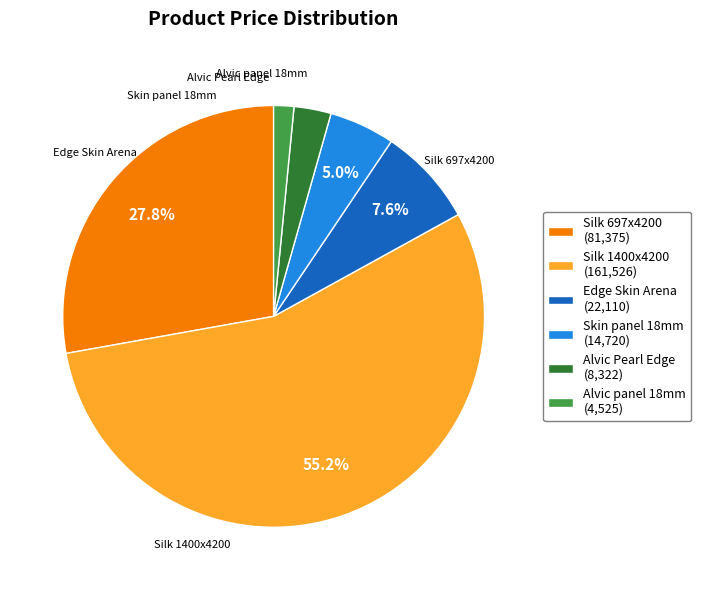

What portion of the pie excludes Silk 697x4200 (81,375)?

72.2%